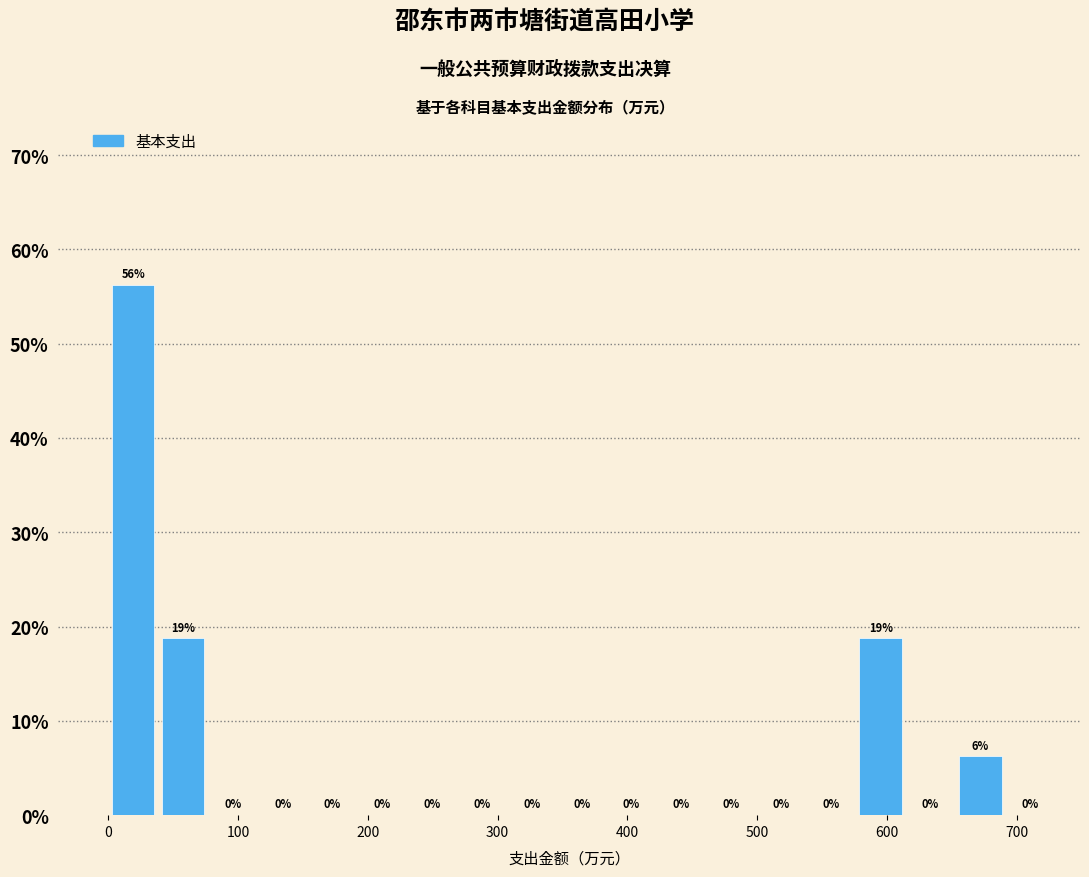

Read against the x-axis, roughly where is the centre of the tallest bar?

20